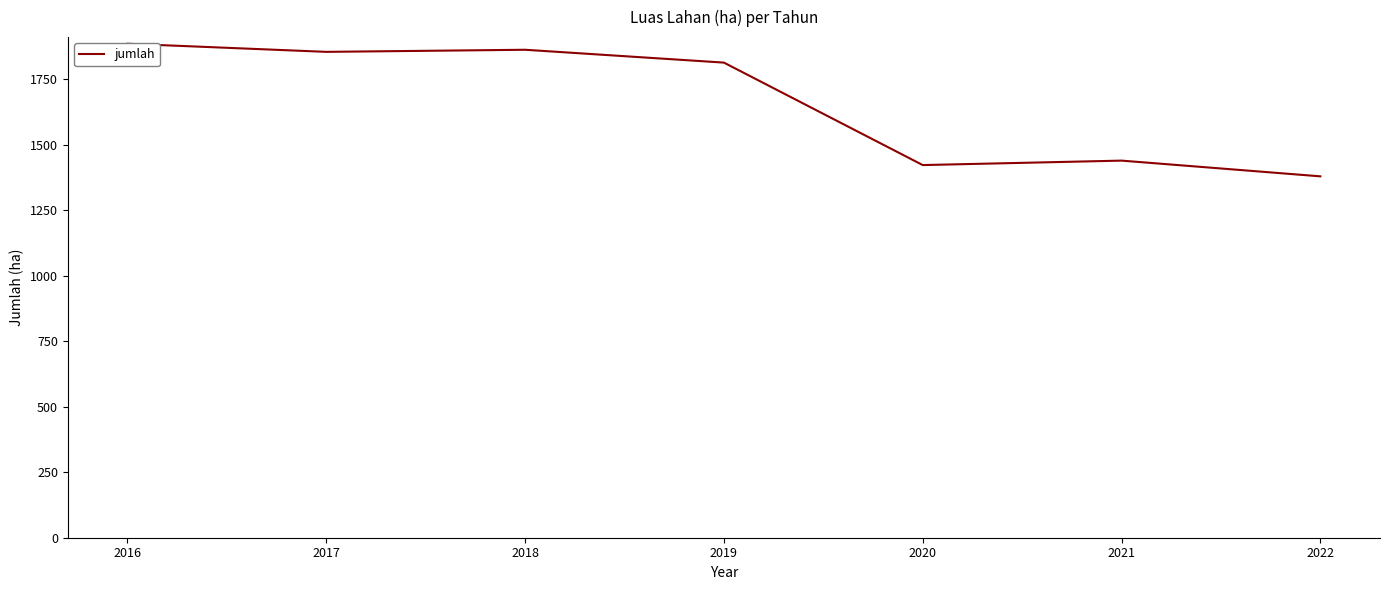

Where is the data nearest to the value 1632?

2019